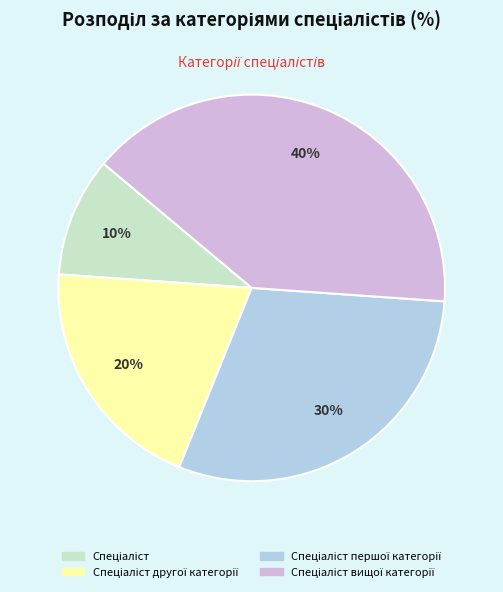

Is there a majority slice in this chart?

No